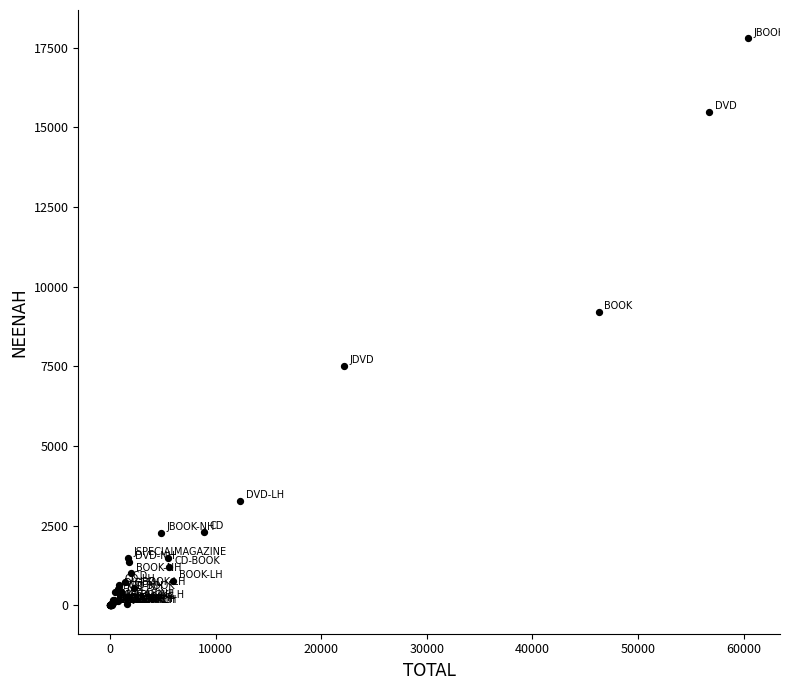

What Y value in the scatter plot is closest to 8893?

9204